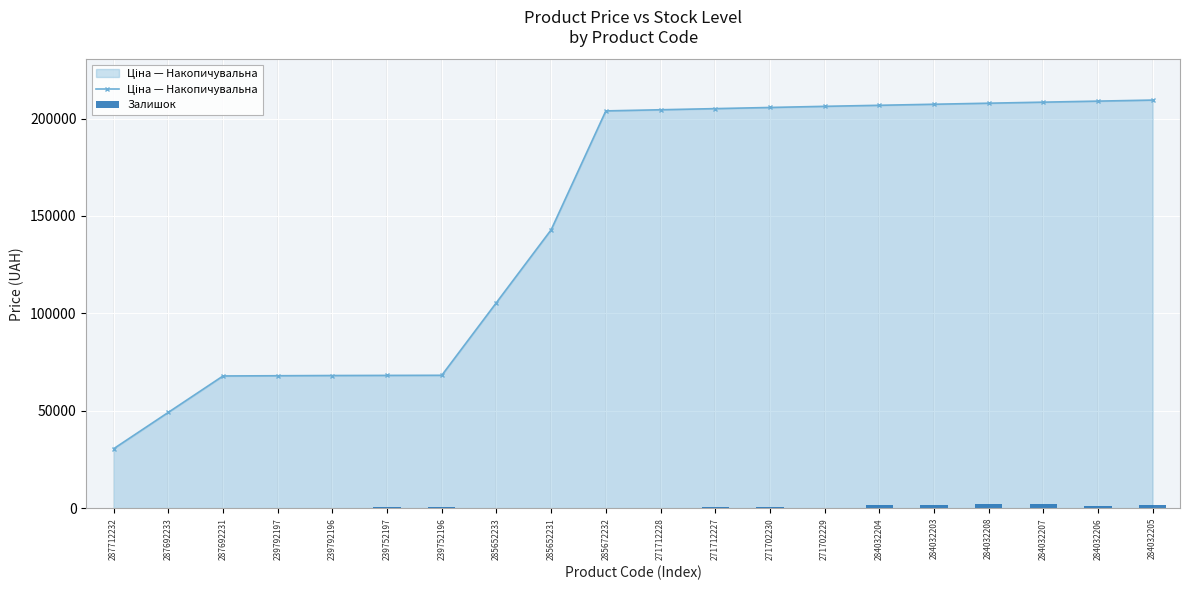

Reading right to left, extract all data points from this chart.

Ціна — Накопичувальна: 284032205=209462.5	284032206=208927.0	284032207=208391.6	284032208=207856.2	284032203=207320.8	284032204=206785.4	271702229=206250.0	271702230=205664.0	271712227=205078.0	271712228=204492.1	285672232=203906.1	285652231=142881.4	285652233=105538.4	239752196=68195.4	239752197=68138.7	239792196=68082.0	239792197=67968.7	287692231=67855.4	287692233=49183.8	287712232=30512.3
Залишок: 284032205=1711.0	284032206=969.0	284032207=1908.0	284032208=2265.0	284032203=1721.0	284032204=1432.0	271702229=100.0	271702230=649.0	271712227=359.0	271712228=333.0	285672232=16.0	285652231=21.0	285652233=12.0	239752196=698.0	239752197=745.0	239792196=290.0	239792197=289.0	287692231=0.0	287692233=0.0	287712232=0.0